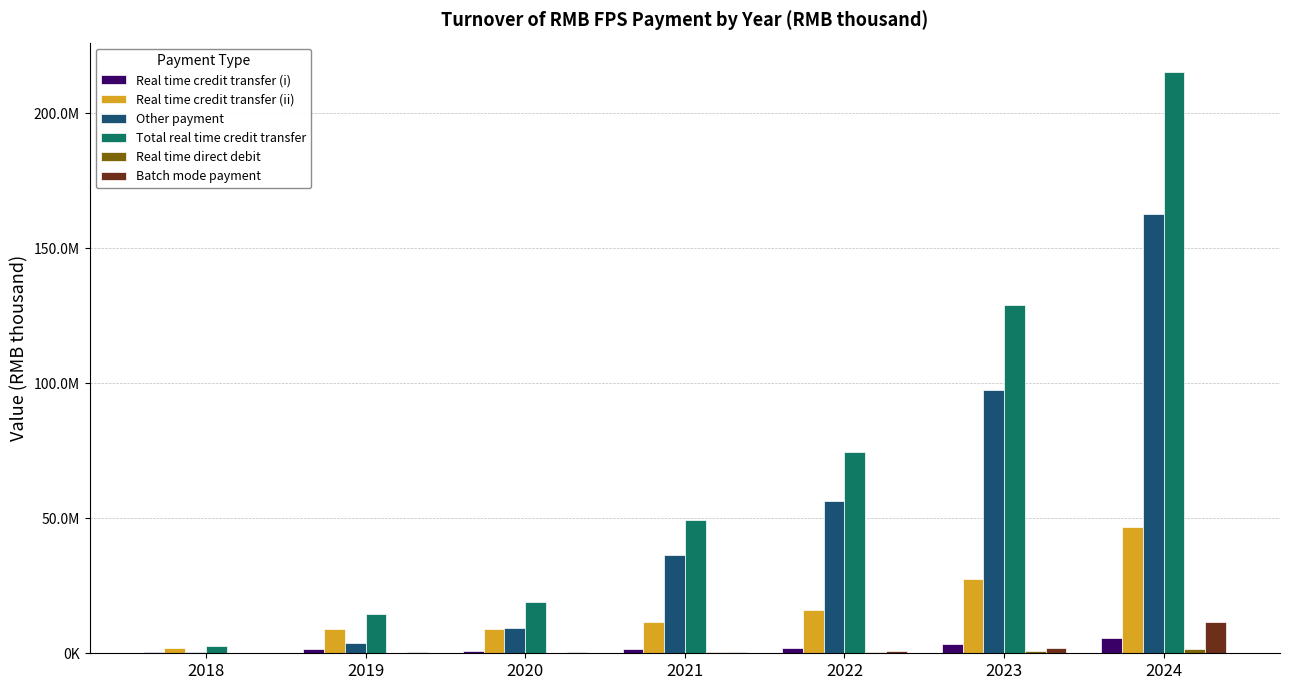

What is the sum of all Real time credit transfer (ii) values?

122060832.6